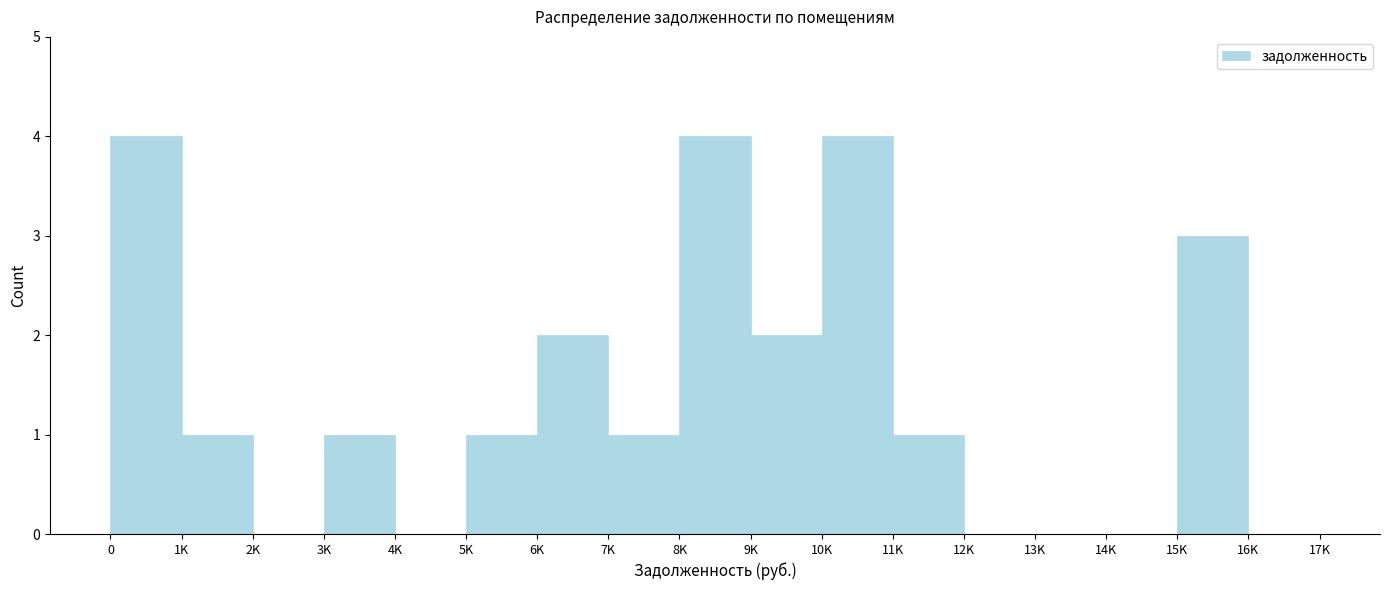

Reading right to left, what are all the values shown in this chart?

16K=0	15K=3	14K=0	13K=0	12K=0	11K=1	10K=4	9K=2	8K=4	7K=1	6K=2	5K=1	4K=0	3K=1	2K=0	1K=1	0=4